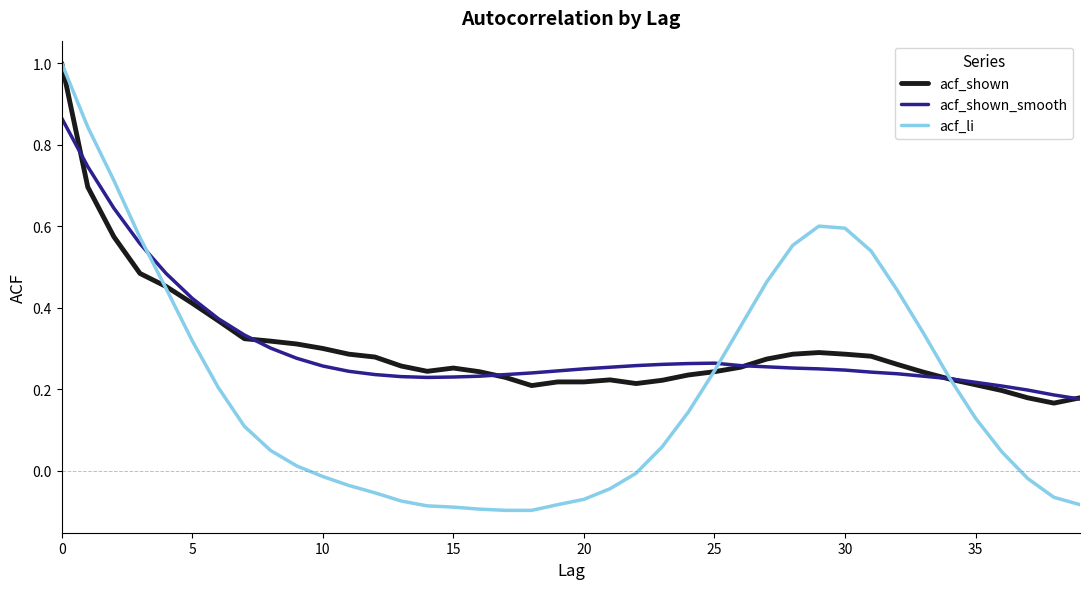

What is the maximum value shown in the chart?

1.0